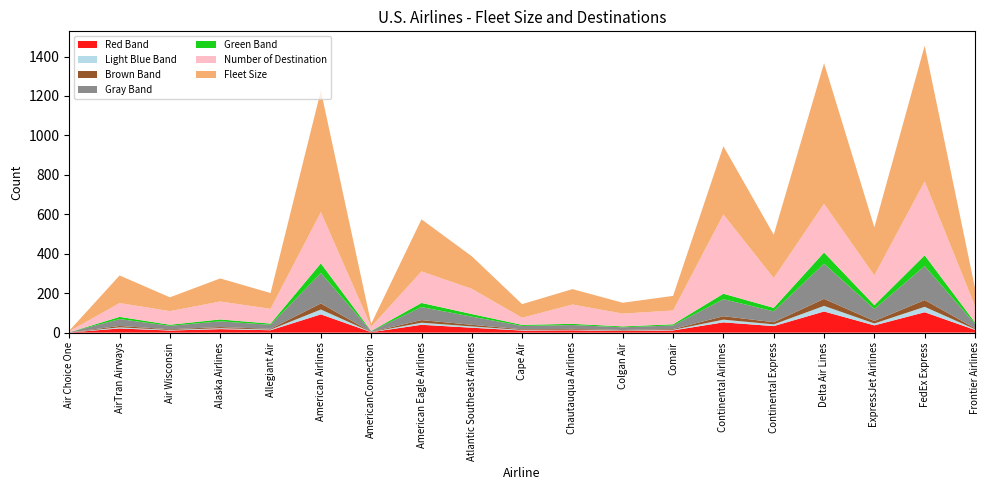

What is the highest value of the Red Band series?

107.0